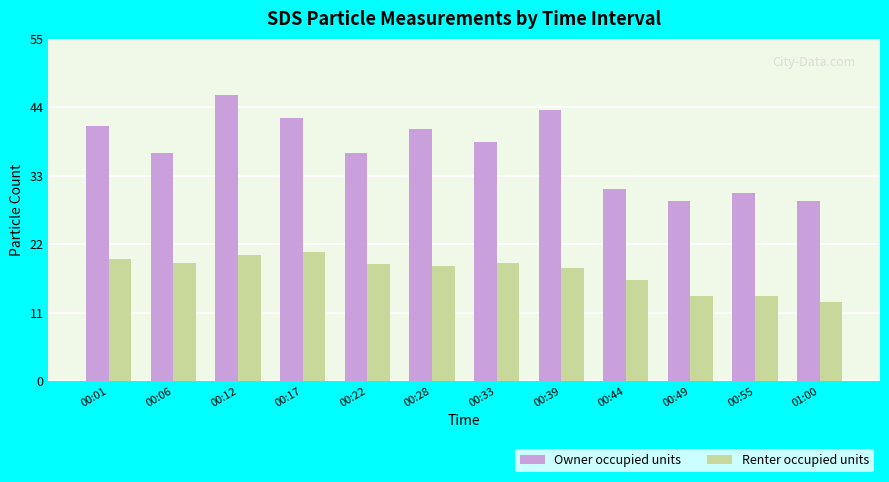

What are all the series names shown in the legend?

Owner occupied units, Renter occupied units